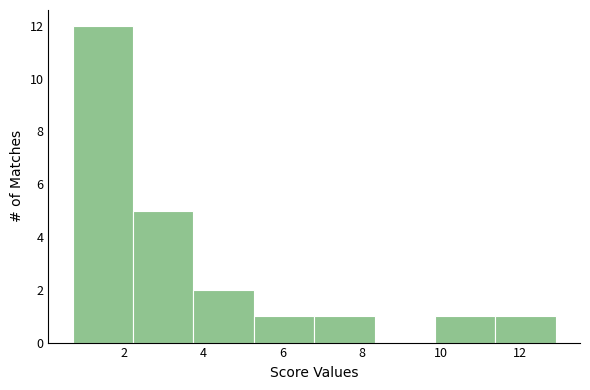

Reading left to right, transcribe this chart: for each bar, give the range it covers on the x-axis and its height. Neither the bar edges nor the heights are printed on the chart, so give them approximately, as read against the axes.

0.8 to 2.2: 12
2.2 to 3.8: 5
3.8 to 5.2: 2
5.2 to 6.8: 1
6.8 to 8.4: 1
8.4 to 9.8: 0
9.8 to 11.4: 1
11.4 to 13.0: 1